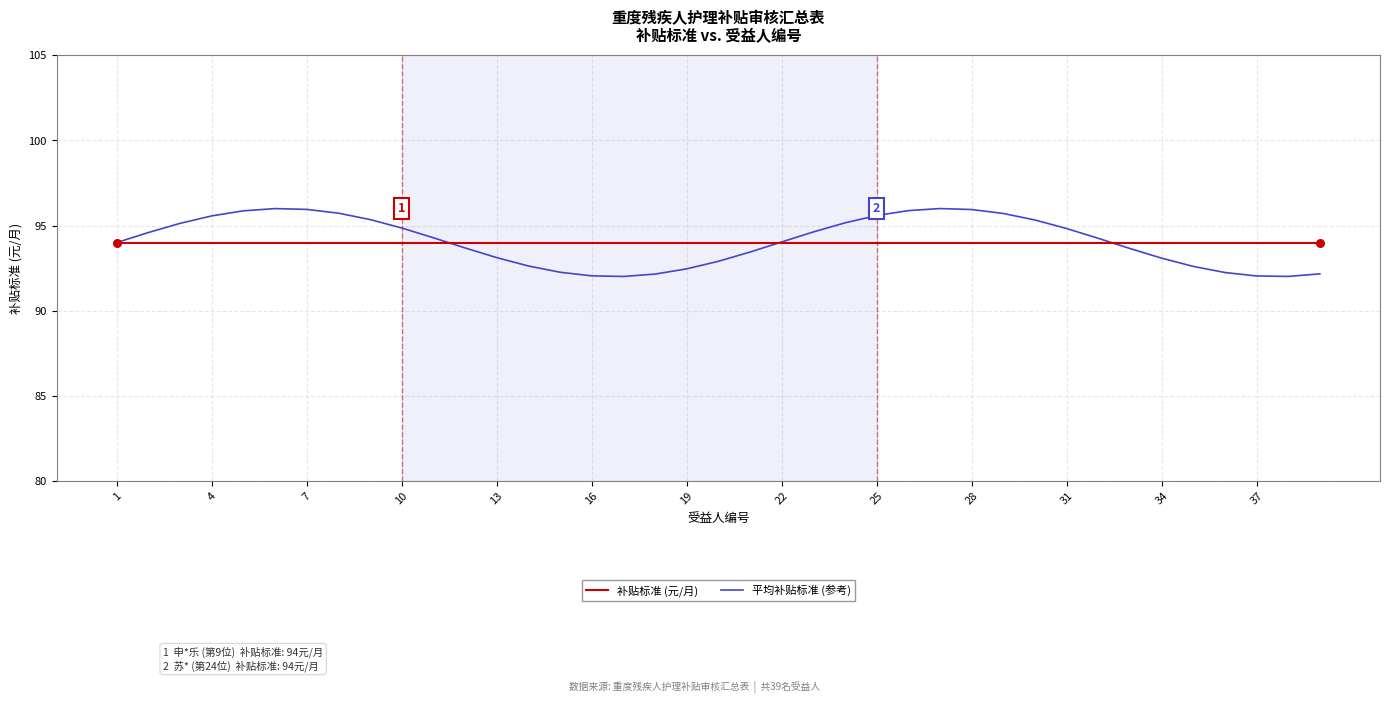

What is the greatest value displayed?

96.0